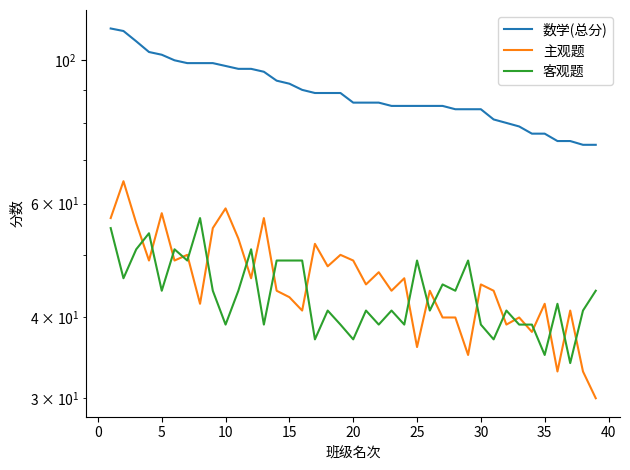

At 0, list the series in order from largest to smallest.

数学(总分), 主观题, 客观题